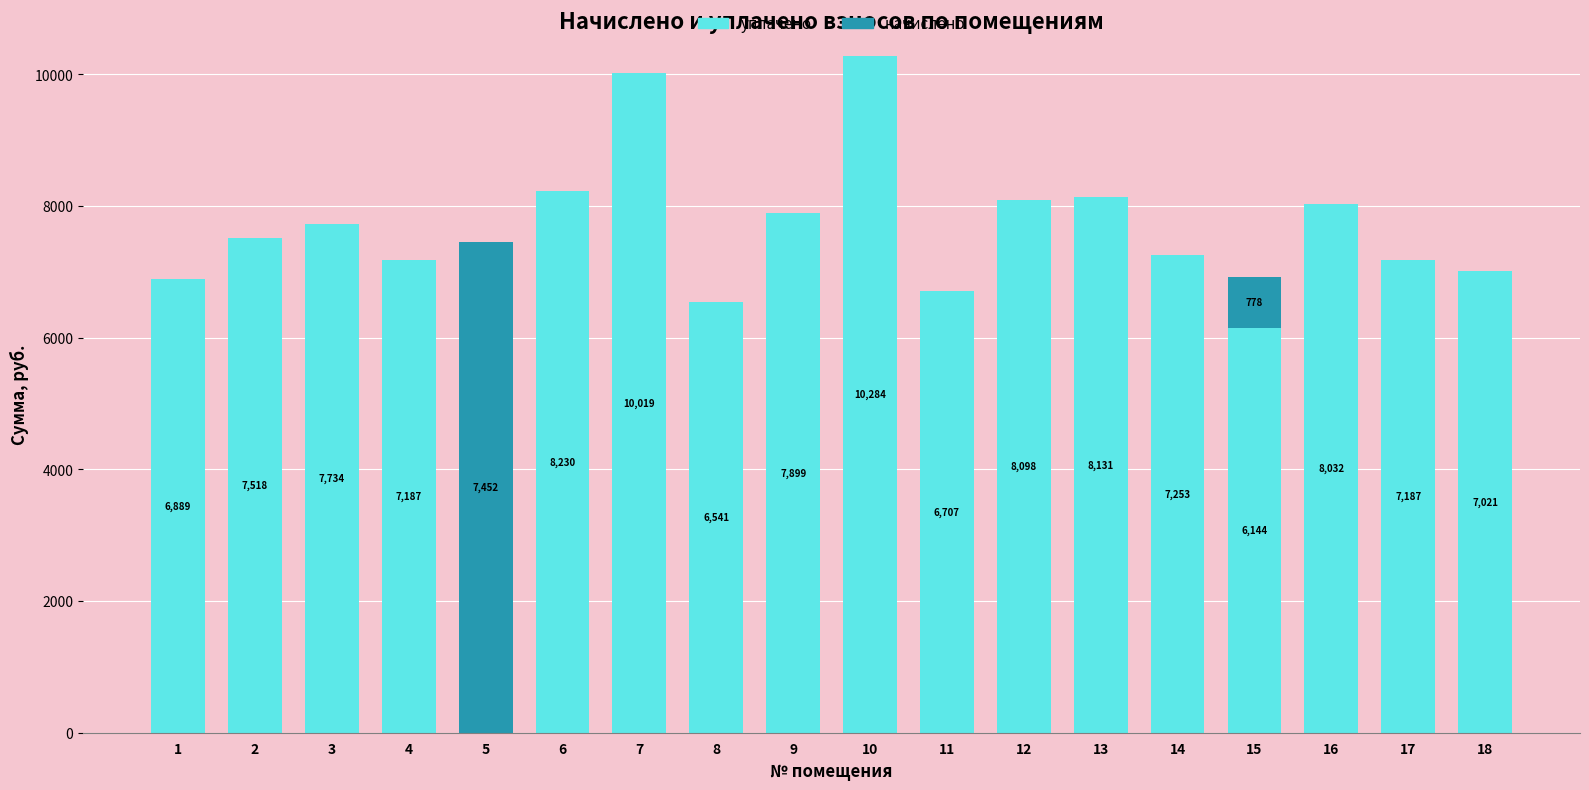

True or false: уплачено has a value of 0.0 at 5.

True